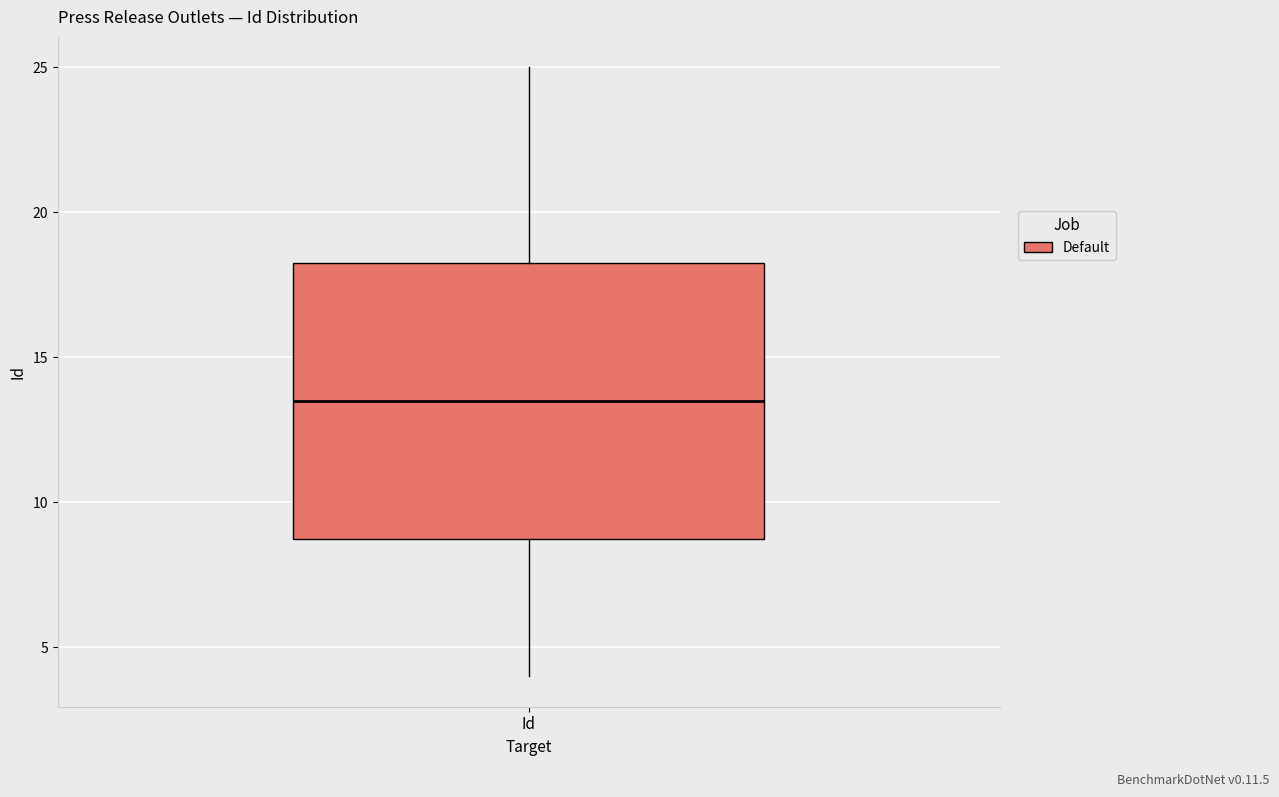

Transcribe this box plot: give where the median line is, the range the box spans, and where the two whiskers end, as read against the y-axis. The values are not printed on the chart, so give them approximately, as read against the axis.

median 13.5, box 9.0 to 18.5, whiskers 4.0 to 25.0